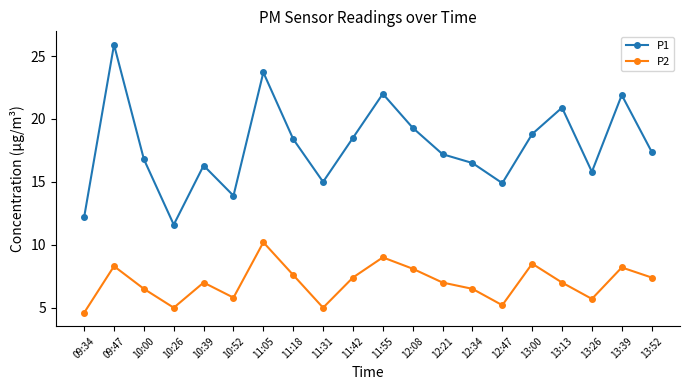

The value of P1 at 11:42 is 7.0. True or false?

False